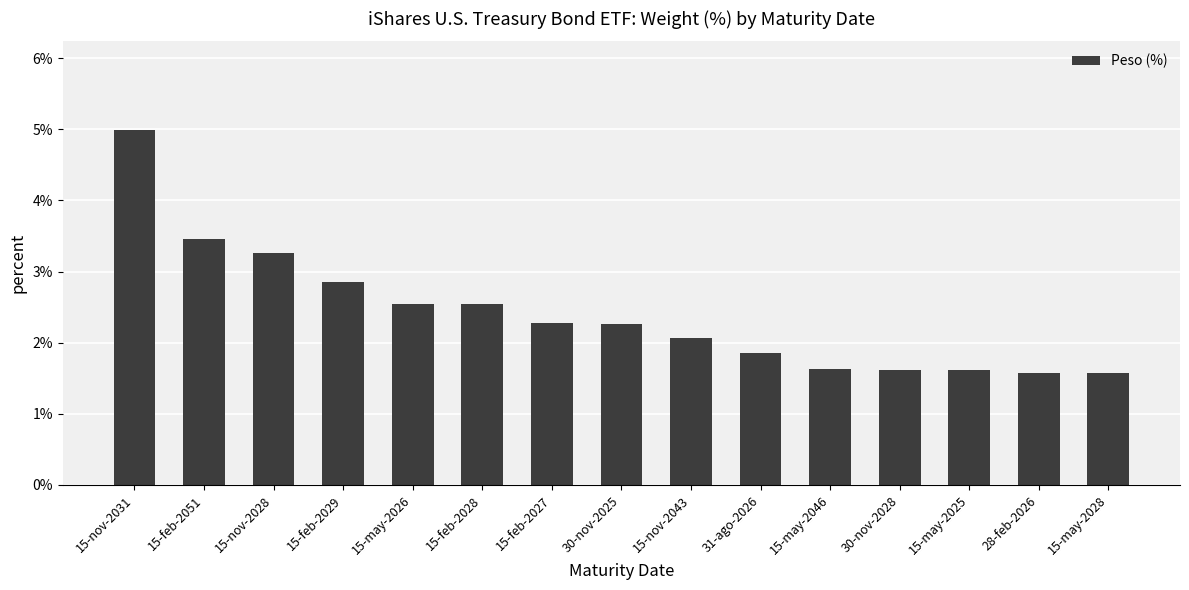

At which label does the data first exceed 2?

15-nov-2031